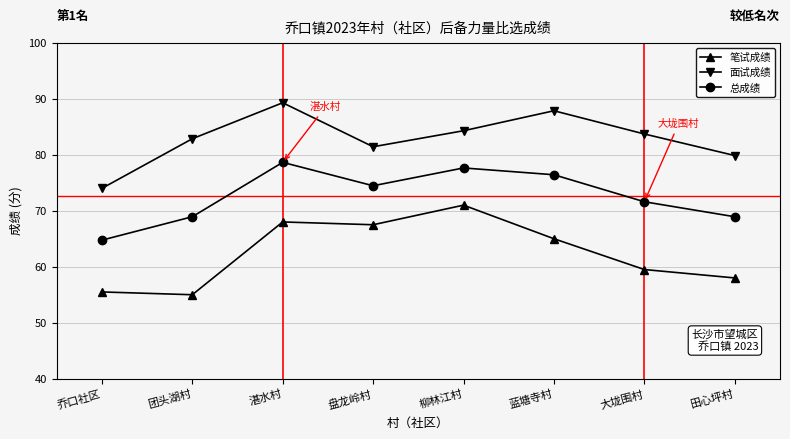

List the series in order of their peak value, highest first.

面试成绩, 总成绩, 笔试成绩